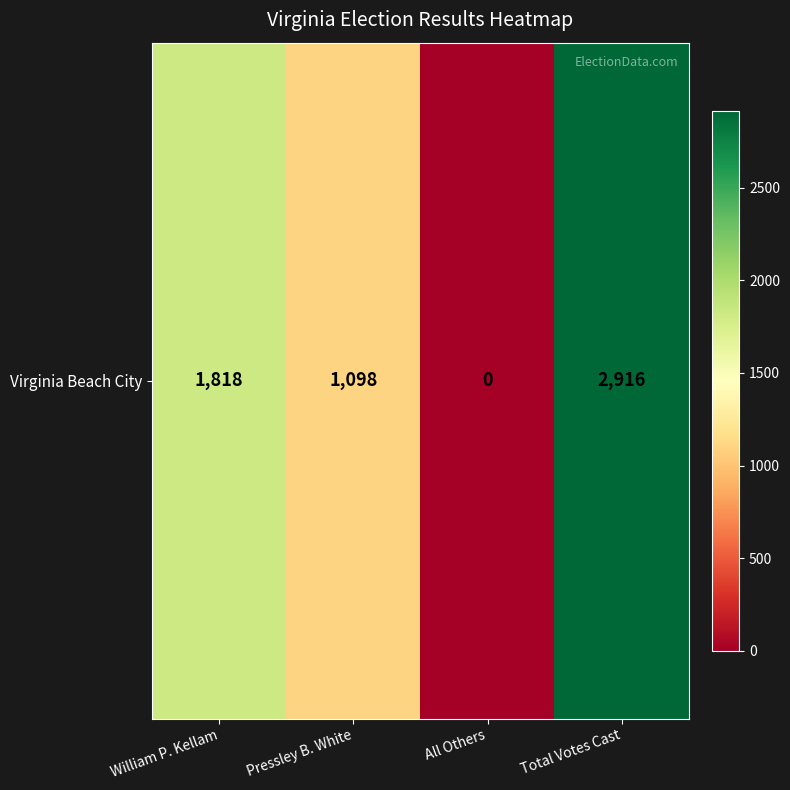

Reading left to right, list all the values displayed in this chart.

William P. Kellam=1818	Pressley B. White=1098	All Others=0	Total Votes Cast=2916